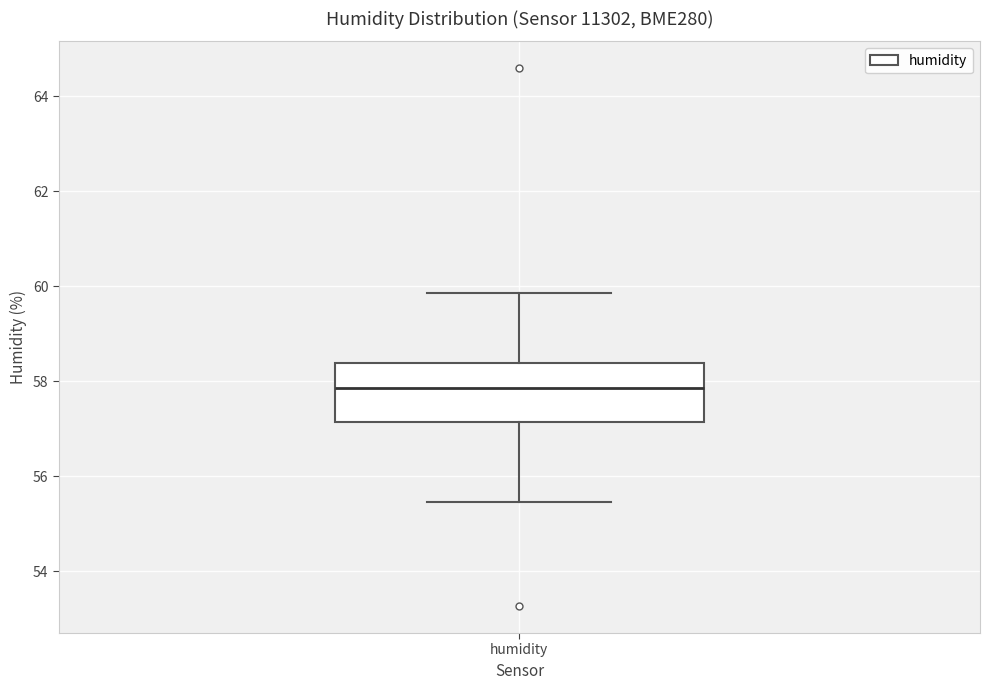

Where is the lower edge of the box for humidity on the y-axis? The values are not printed on the chart, so give them approximately, as read against the axis.

57.2